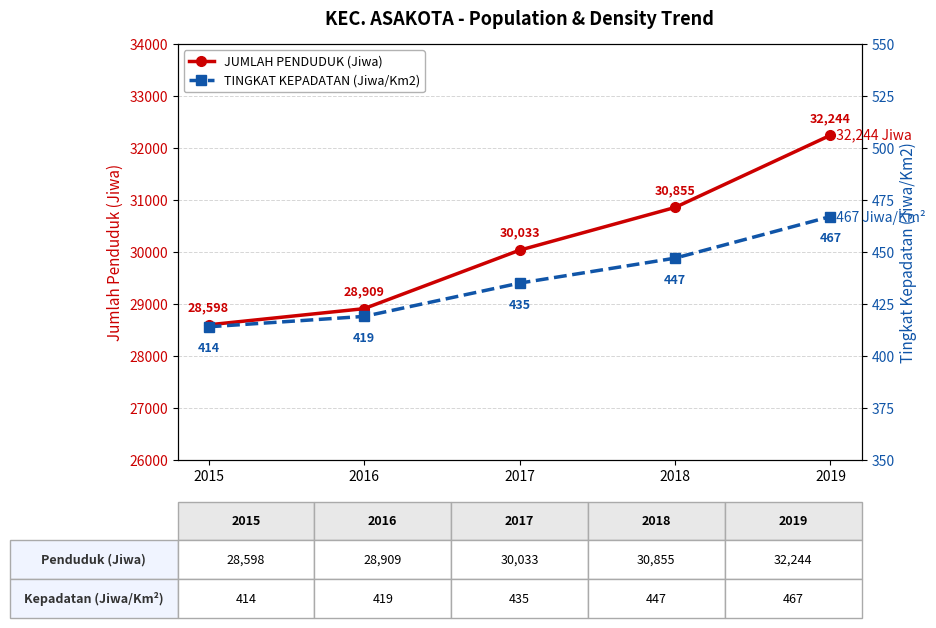

What is the sum of the JUMLAH PENDUDUK (Jiwa) values at 2018 and 2016?

59764